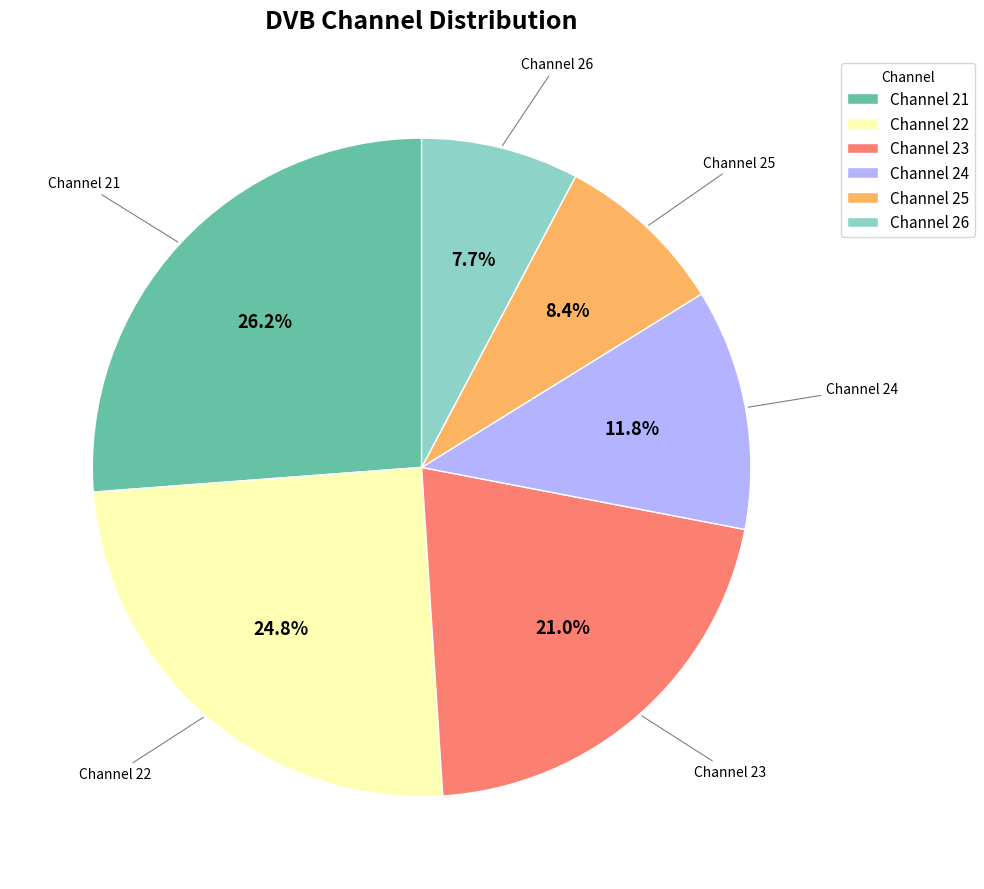

Which has a higher value, Channel 21 or Channel 22?

Channel 21